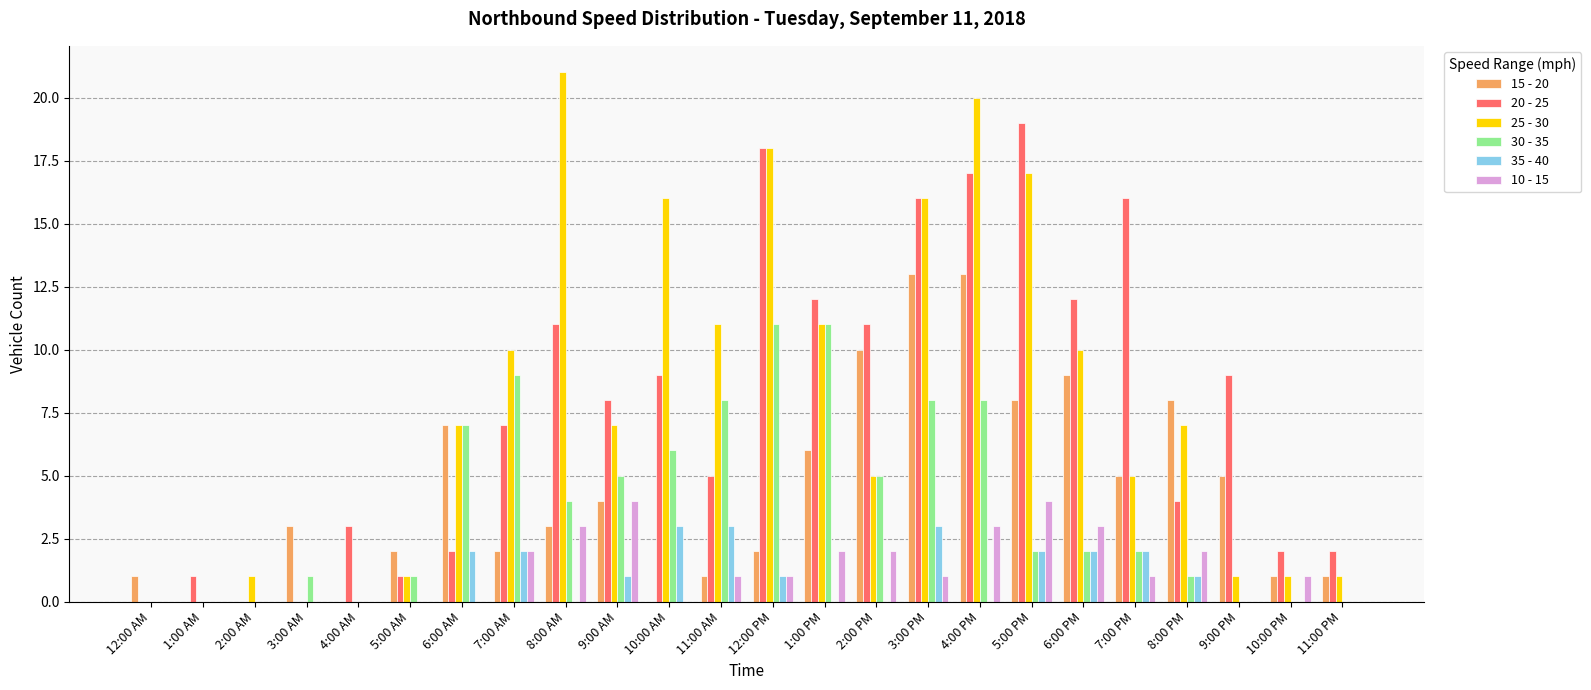

Reading left to right, transcribe all the data shown in this chart.

15 - 20: 12:00 AM=1	1:00 AM=0	2:00 AM=0	3:00 AM=3	4:00 AM=0	5:00 AM=2	6:00 AM=7	7:00 AM=2	8:00 AM=3	9:00 AM=4	10:00 AM=0	11:00 AM=1	12:00 PM=2	1:00 PM=6	2:00 PM=10	3:00 PM=13	4:00 PM=13	5:00 PM=8	6:00 PM=9	7:00 PM=5	8:00 PM=8	9:00 PM=5	10:00 PM=1	11:00 PM=1
20 - 25: 12:00 AM=0	1:00 AM=1	2:00 AM=0	3:00 AM=0	4:00 AM=3	5:00 AM=1	6:00 AM=2	7:00 AM=7	8:00 AM=11	9:00 AM=8	10:00 AM=9	11:00 AM=5	12:00 PM=18	1:00 PM=12	2:00 PM=11	3:00 PM=16	4:00 PM=17	5:00 PM=19	6:00 PM=12	7:00 PM=16	8:00 PM=4	9:00 PM=9	10:00 PM=2	11:00 PM=2
25 - 30: 12:00 AM=0	1:00 AM=0	2:00 AM=1	3:00 AM=0	4:00 AM=0	5:00 AM=1	6:00 AM=7	7:00 AM=10	8:00 AM=21	9:00 AM=7	10:00 AM=16	11:00 AM=11	12:00 PM=18	1:00 PM=11	2:00 PM=5	3:00 PM=16	4:00 PM=20	5:00 PM=17	6:00 PM=10	7:00 PM=5	8:00 PM=7	9:00 PM=1	10:00 PM=1	11:00 PM=1
30 - 35: 12:00 AM=0	1:00 AM=0	2:00 AM=0	3:00 AM=1	4:00 AM=0	5:00 AM=1	6:00 AM=7	7:00 AM=9	8:00 AM=4	9:00 AM=5	10:00 AM=6	11:00 AM=8	12:00 PM=11	1:00 PM=11	2:00 PM=5	3:00 PM=8	4:00 PM=8	5:00 PM=2	6:00 PM=2	7:00 PM=2	8:00 PM=1	9:00 PM=0	10:00 PM=0	11:00 PM=0
35 - 40: 12:00 AM=0	1:00 AM=0	2:00 AM=0	3:00 AM=0	4:00 AM=0	5:00 AM=0	6:00 AM=2	7:00 AM=2	8:00 AM=0	9:00 AM=1	10:00 AM=3	11:00 AM=3	12:00 PM=1	1:00 PM=0	2:00 PM=0	3:00 PM=3	4:00 PM=0	5:00 PM=2	6:00 PM=2	7:00 PM=2	8:00 PM=1	9:00 PM=0	10:00 PM=0	11:00 PM=0
10 - 15: 12:00 AM=0	1:00 AM=0	2:00 AM=0	3:00 AM=0	4:00 AM=0	5:00 AM=0	6:00 AM=0	7:00 AM=2	8:00 AM=3	9:00 AM=4	10:00 AM=0	11:00 AM=1	12:00 PM=1	1:00 PM=2	2:00 PM=2	3:00 PM=1	4:00 PM=3	5:00 PM=4	6:00 PM=3	7:00 PM=1	8:00 PM=2	9:00 PM=0	10:00 PM=1	11:00 PM=0